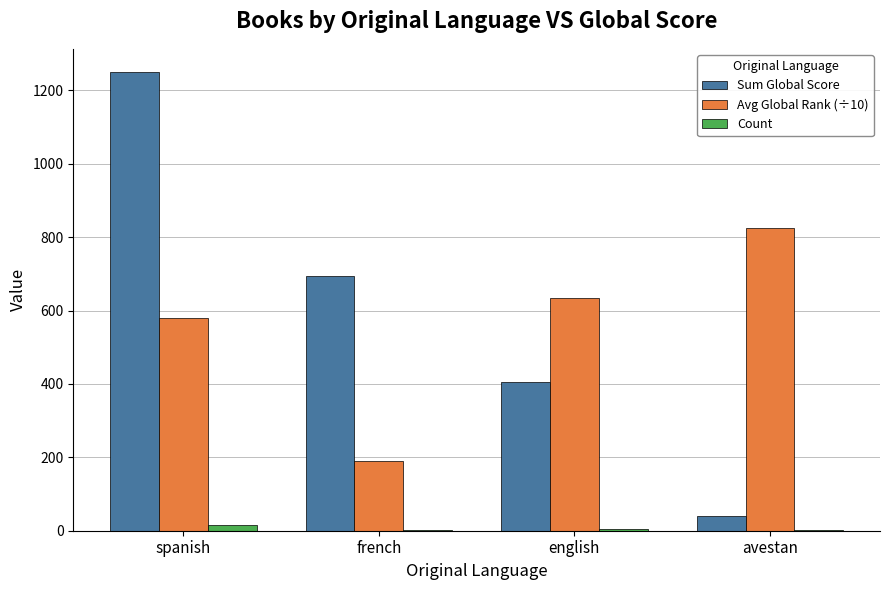

What is the greatest value displayed?

1251.0